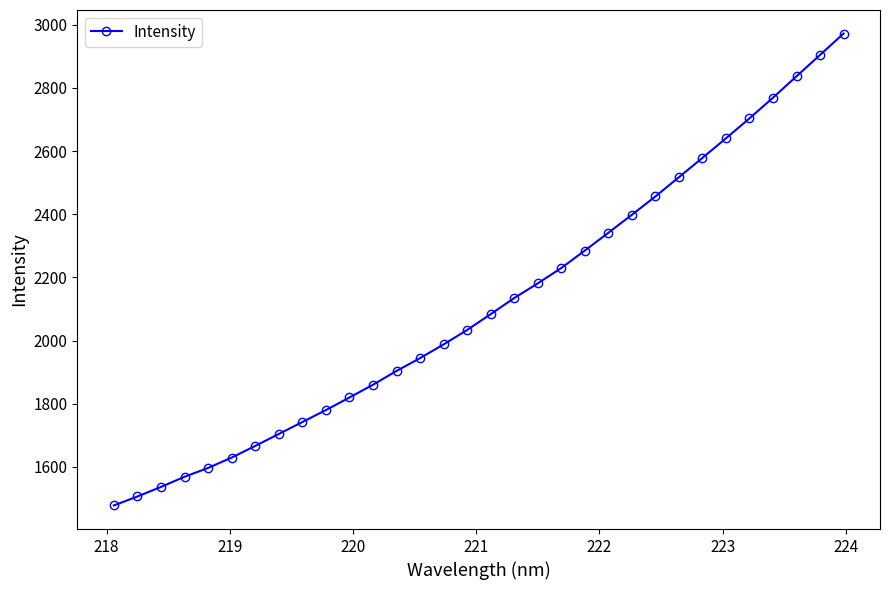

True or false: there are more than 2 points higher than both neighbors.

False